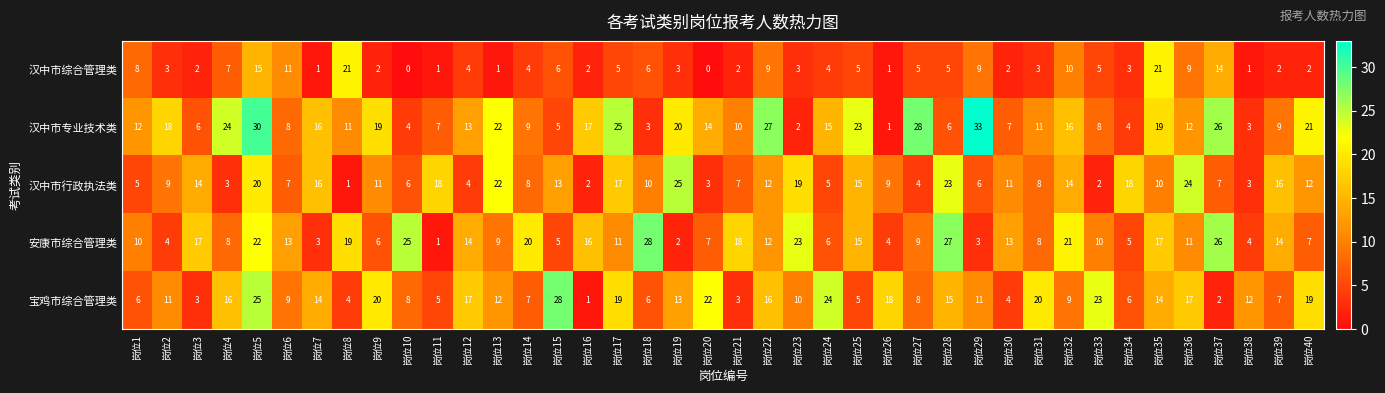

What is the maximum value shown in the chart?

33